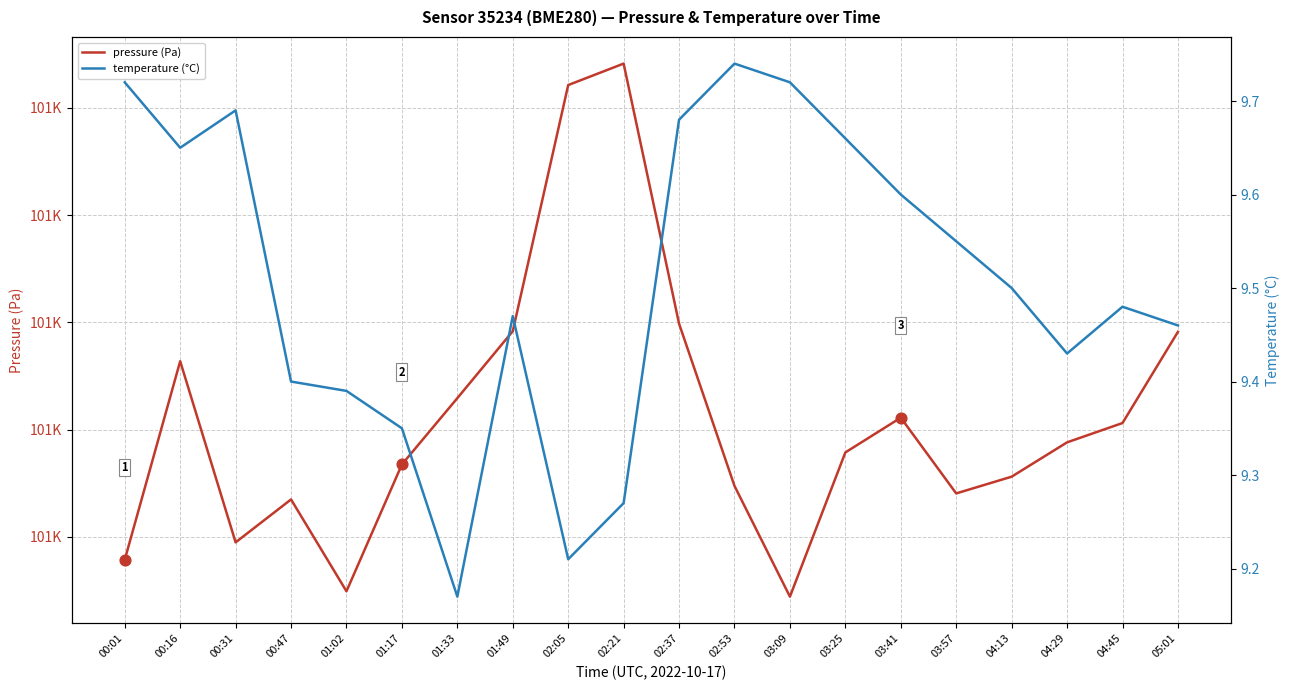

What is the total value across all series at 00:31?

101084.4